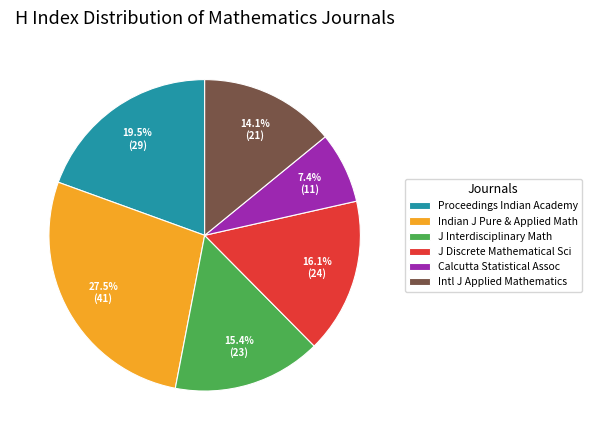

Rank the categories by value from highest to lowest.

Indian J Pure & Applied Math, Proceedings Indian Academy, J Discrete Mathematical Sci, J Interdisciplinary Math, Intl J Applied Mathematics, Calcutta Statistical Assoc